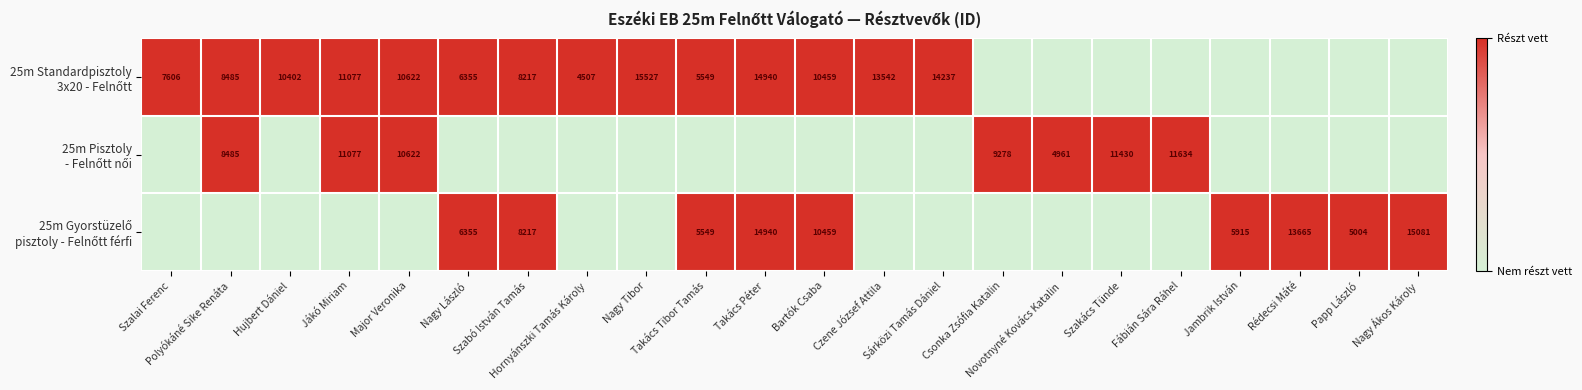

Where is 25m Standardpisztoly 3x20 - Felnőtt nearest to the value 0?

Csonka Zsófia Katalin